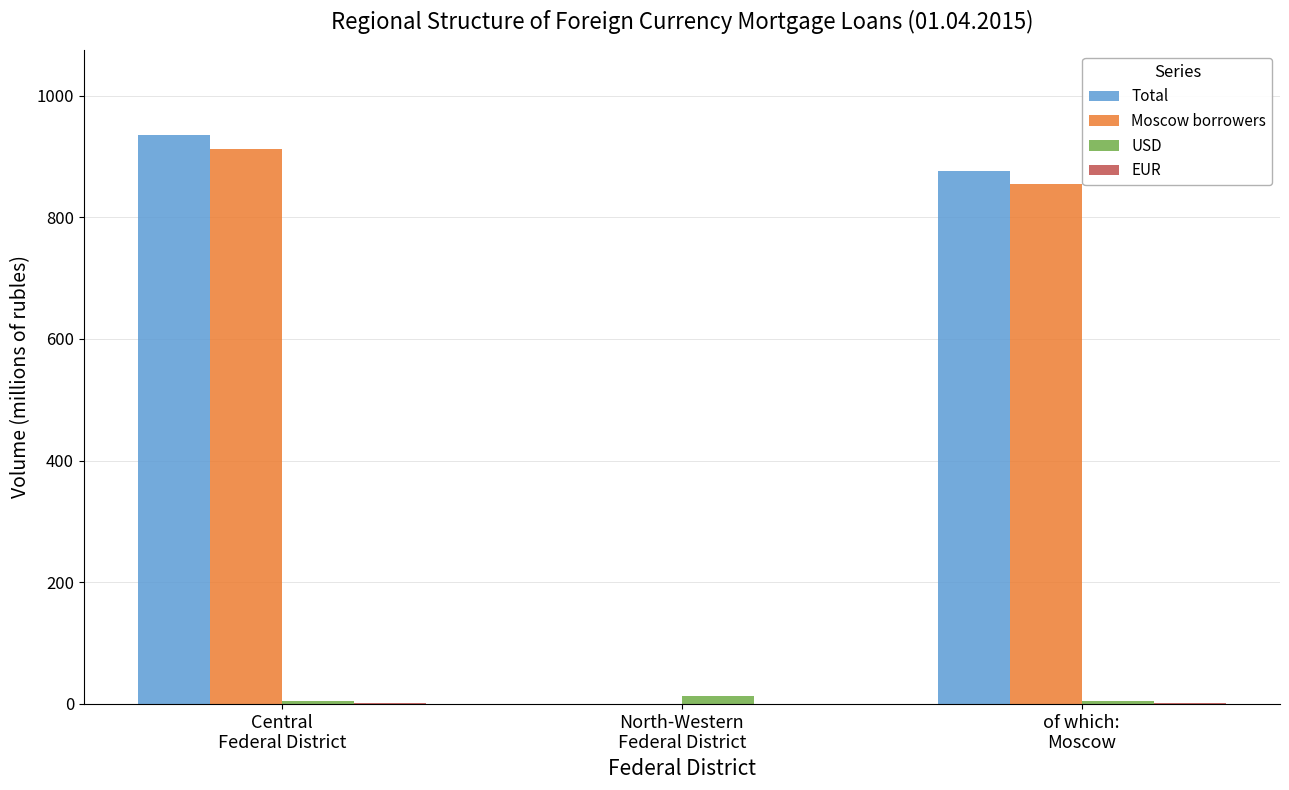

What is the average value of the Total series?

604